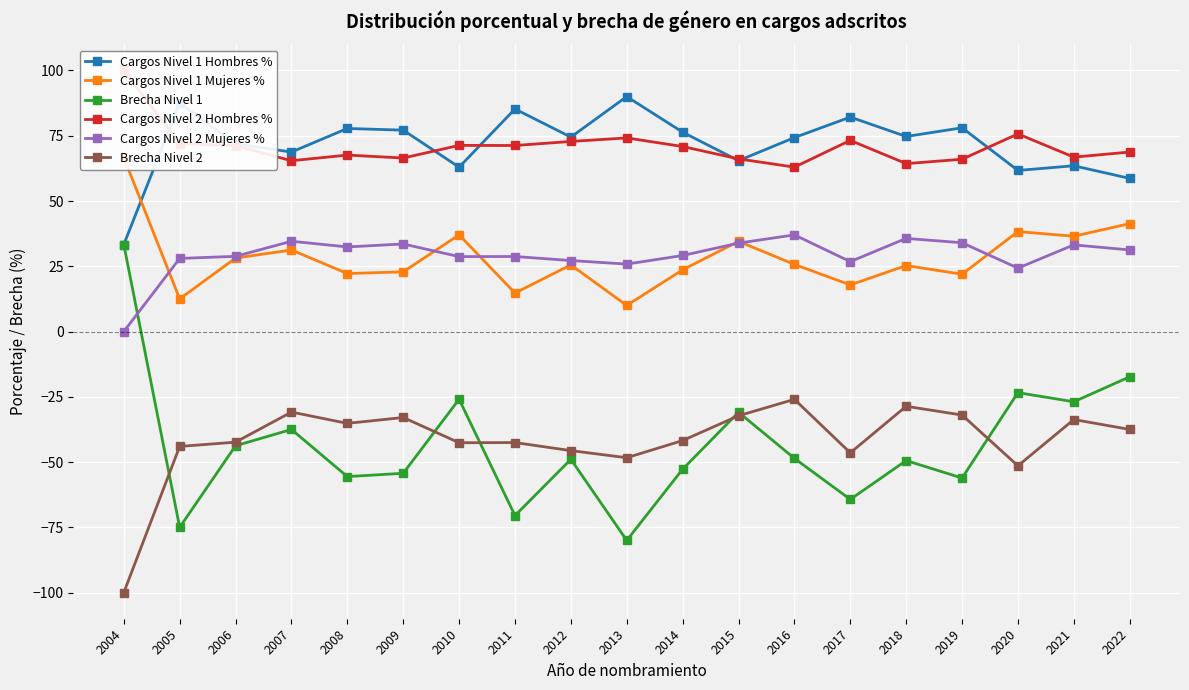

What is the difference between the Cargos Nivel 1 Hombres % values at 2009 and 2010?

14.2